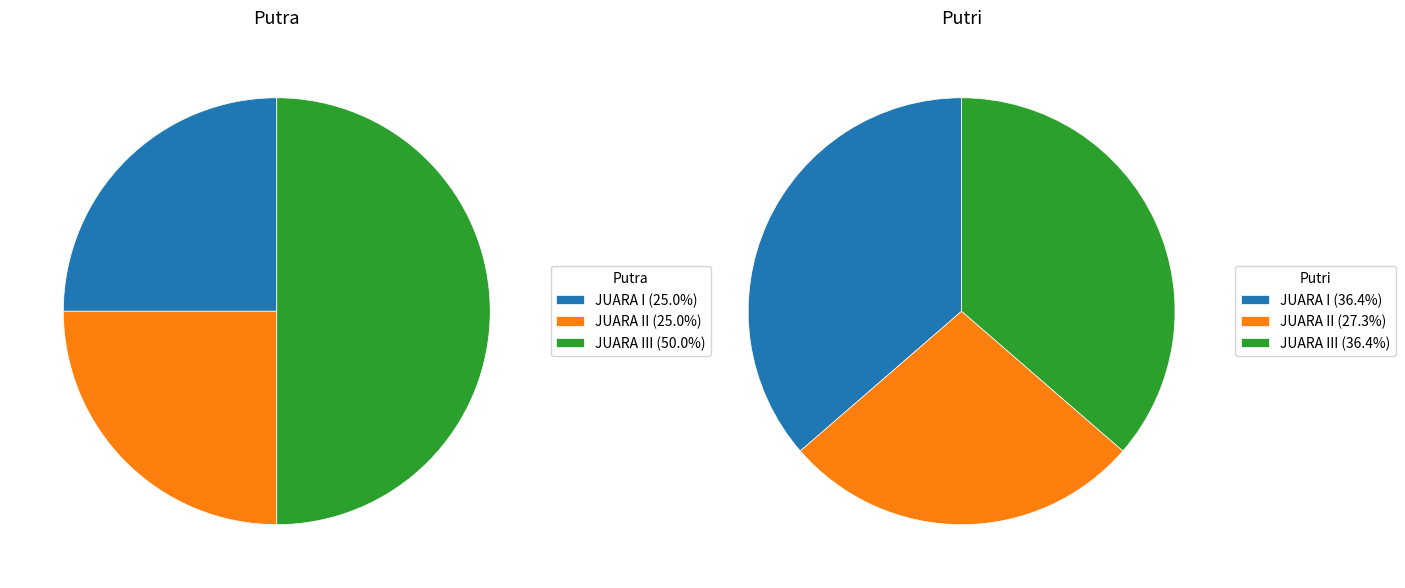

What is the smallest slice in the pie chart?

JUARA I